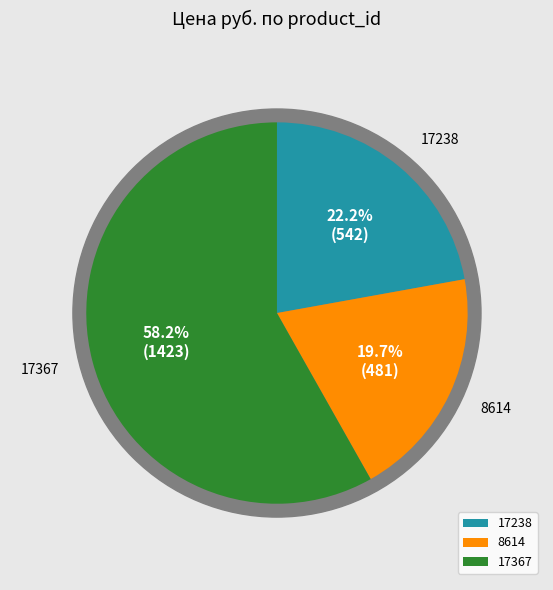

True or false: 8614 accounts for 28% of the total.

False